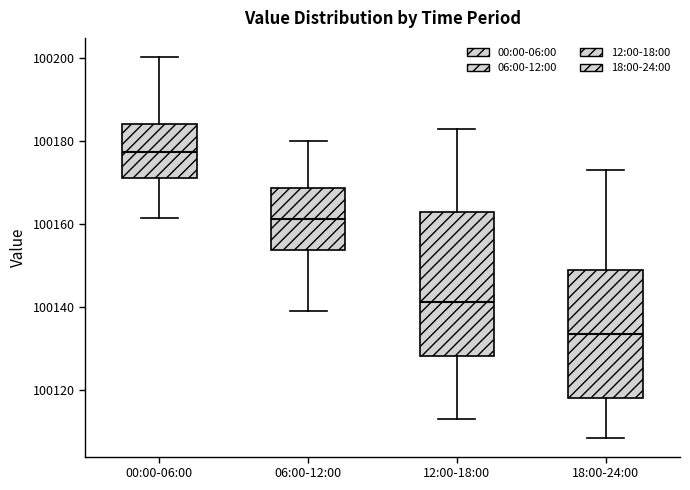

Reading left to right, transcribe this box plot: for each box, give where its median line is, the range the box spans, and where its two whiskers end, as read against the y-axis. The values are not printed on the chart, so give them approximately, as read against the axis.

00:00-06:00: median 100178, box 100172 to 100184, whiskers 100162 to 100200
06:00-12:00: median 100162, box 100154 to 100168, whiskers 100138 to 100180
12:00-18:00: median 100142, box 100128 to 100162, whiskers 100112 to 100182
18:00-24:00: median 100134, box 100118 to 100148, whiskers 100108 to 100172